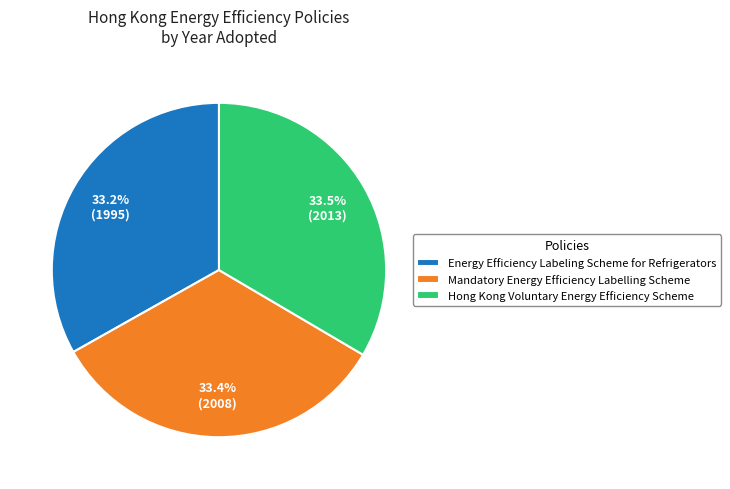

Is there a majority slice in this chart?

No